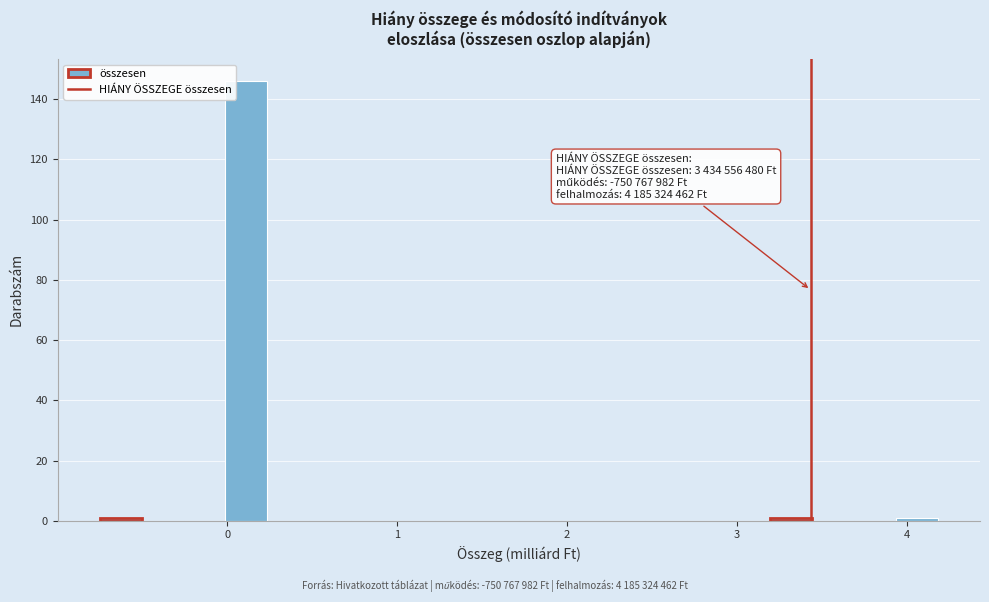

Around what value on the x-axis is the tallest bar? Give the approximate position of its centre, as read against the axis.

0.1